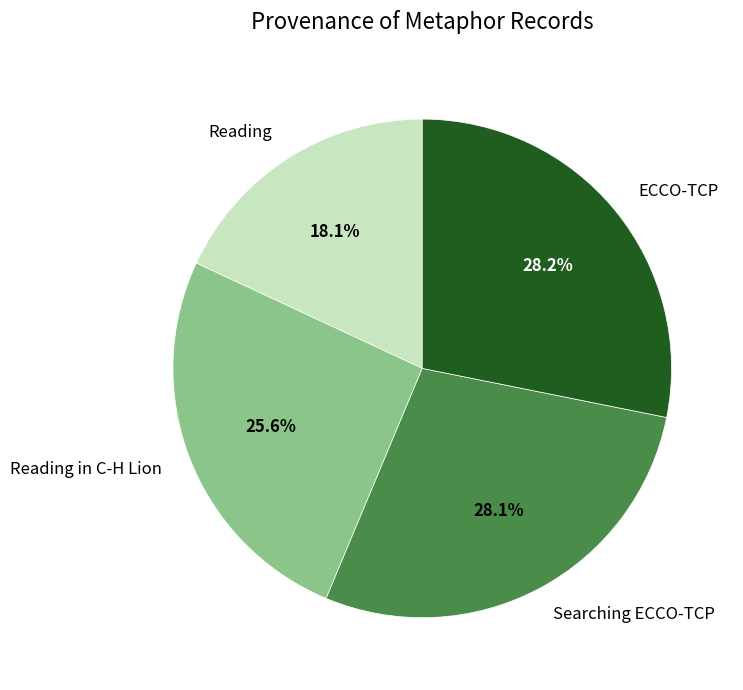

The Reading slice represents 18% of the pie. True or false?

True